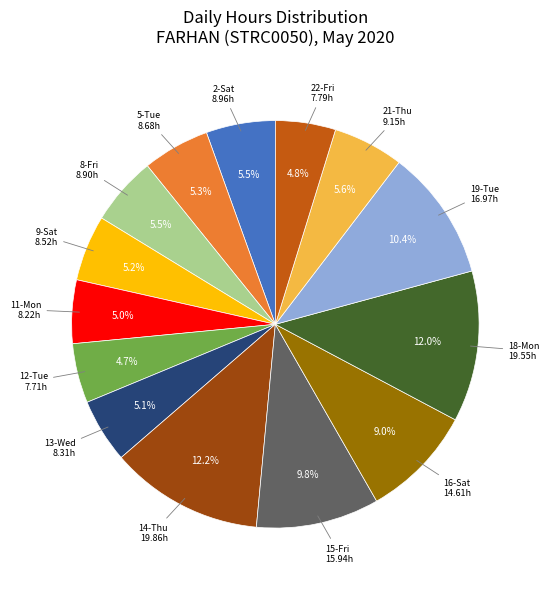

How many segments does this pie chart have?

14